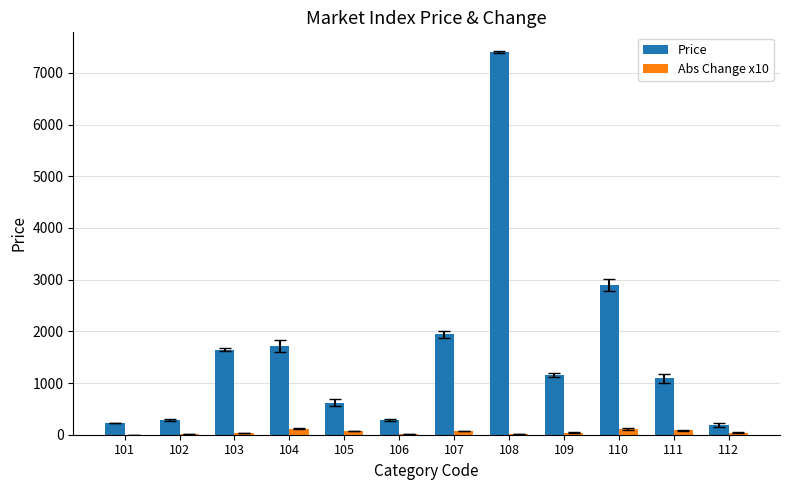

What is the maximum value shown in the chart?

7402